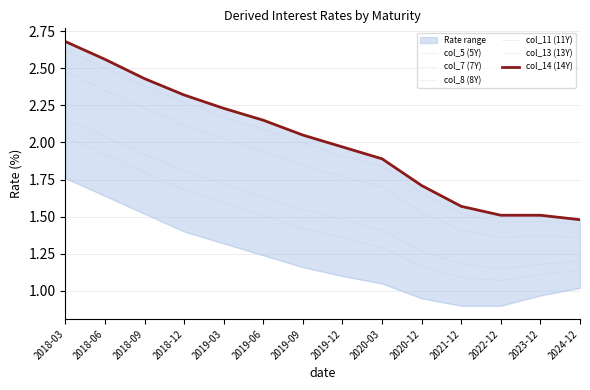

What is the value of the col_8 (8Y) point at the 1st from the left?

2.2